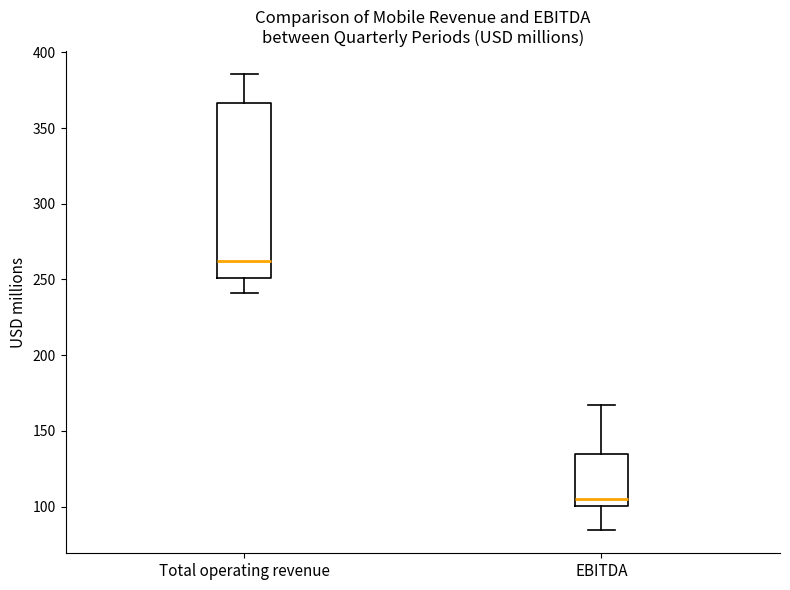

Which box has the lowest median line?

EBITDA